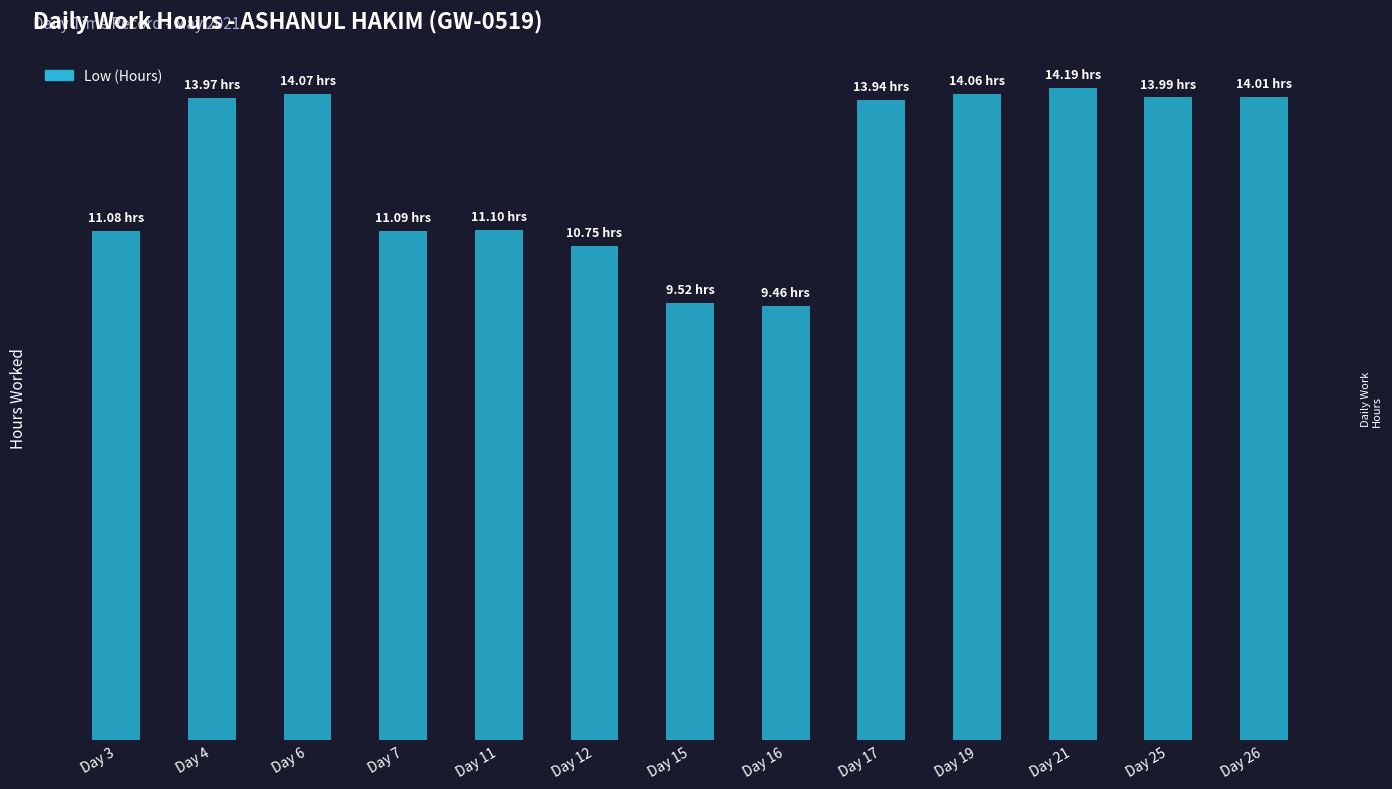

Does the chart contain any negative values?

No